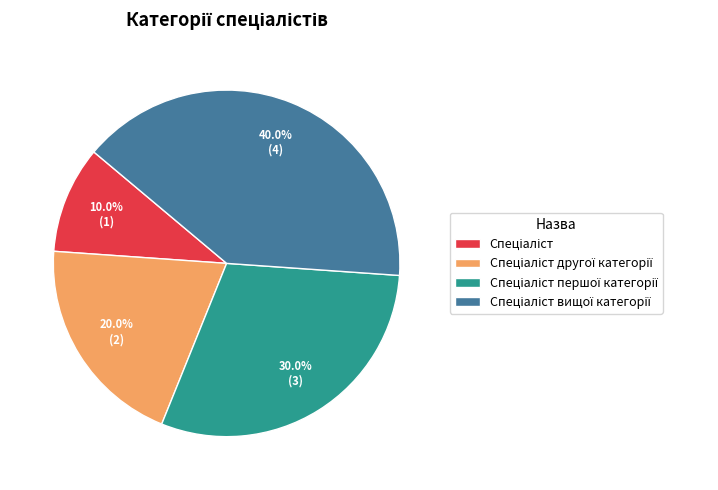

Is there a majority slice in this chart?

No